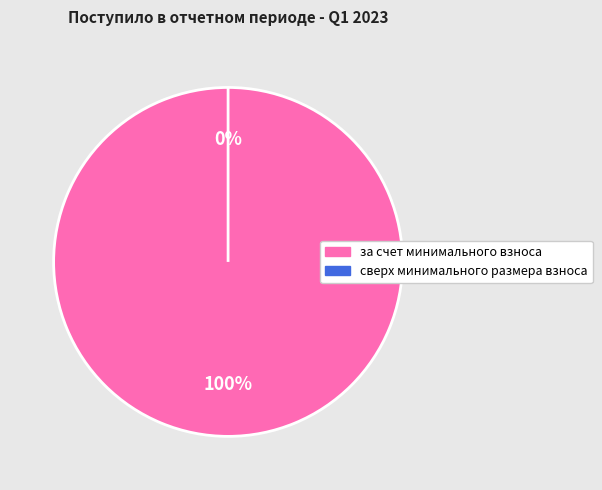

To the nearest percent, what is the difference between the largest and smallest slice percentages?

100%